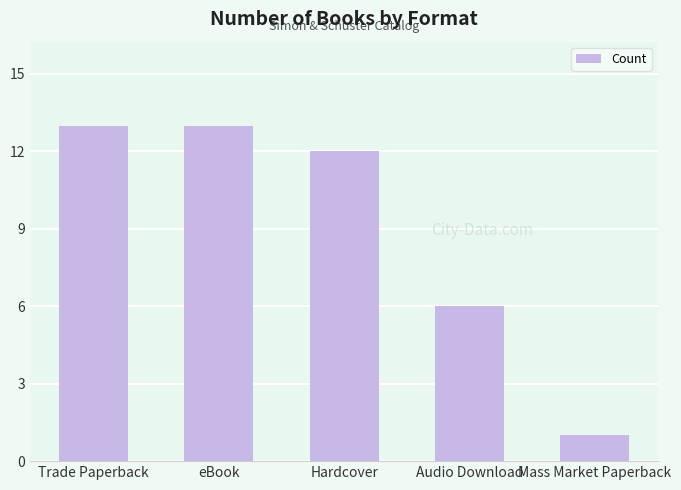

What is the value of the 5th bar from the left?

1